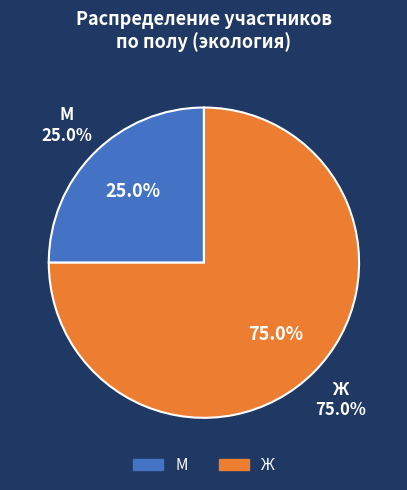

What is the smallest slice in the pie chart?

М